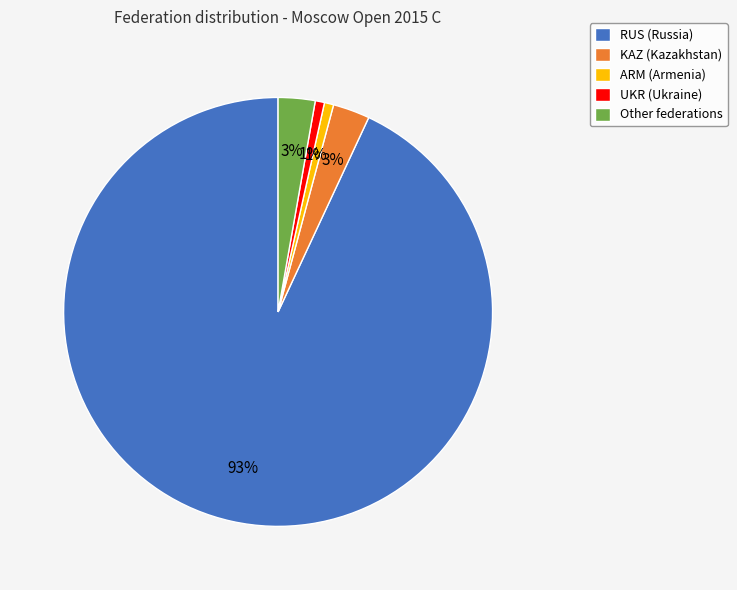

How many slices are in this pie chart?

5